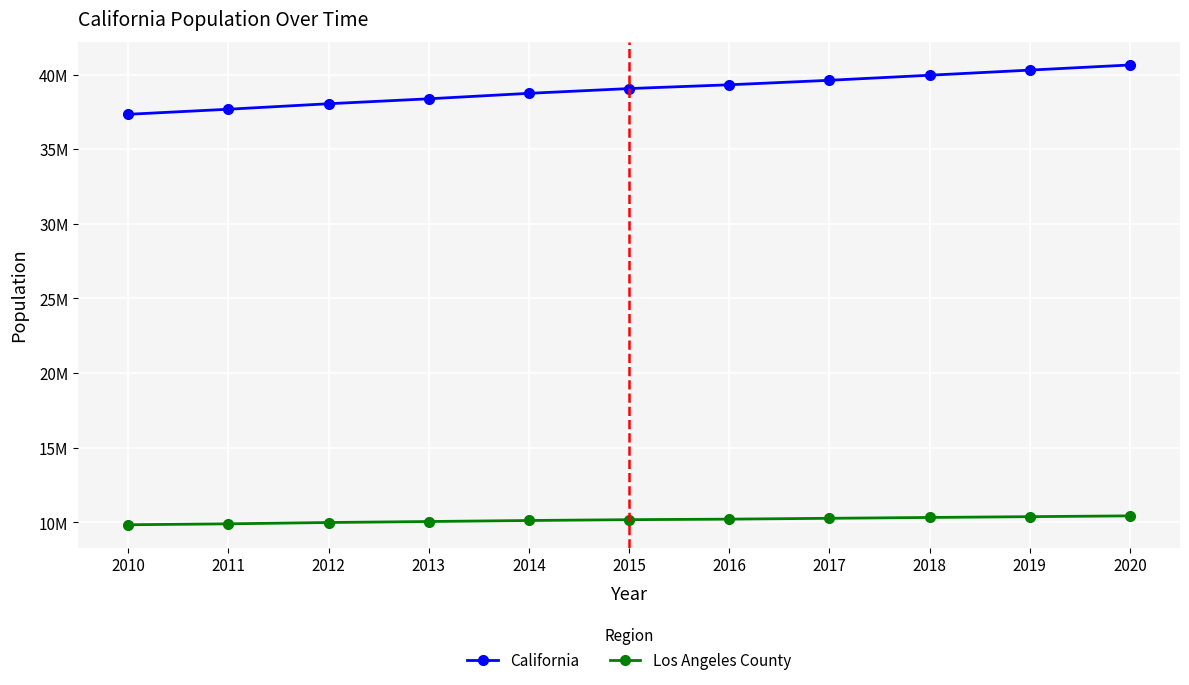

Where is Los Angeles County nearest to the value 10136903?

2014